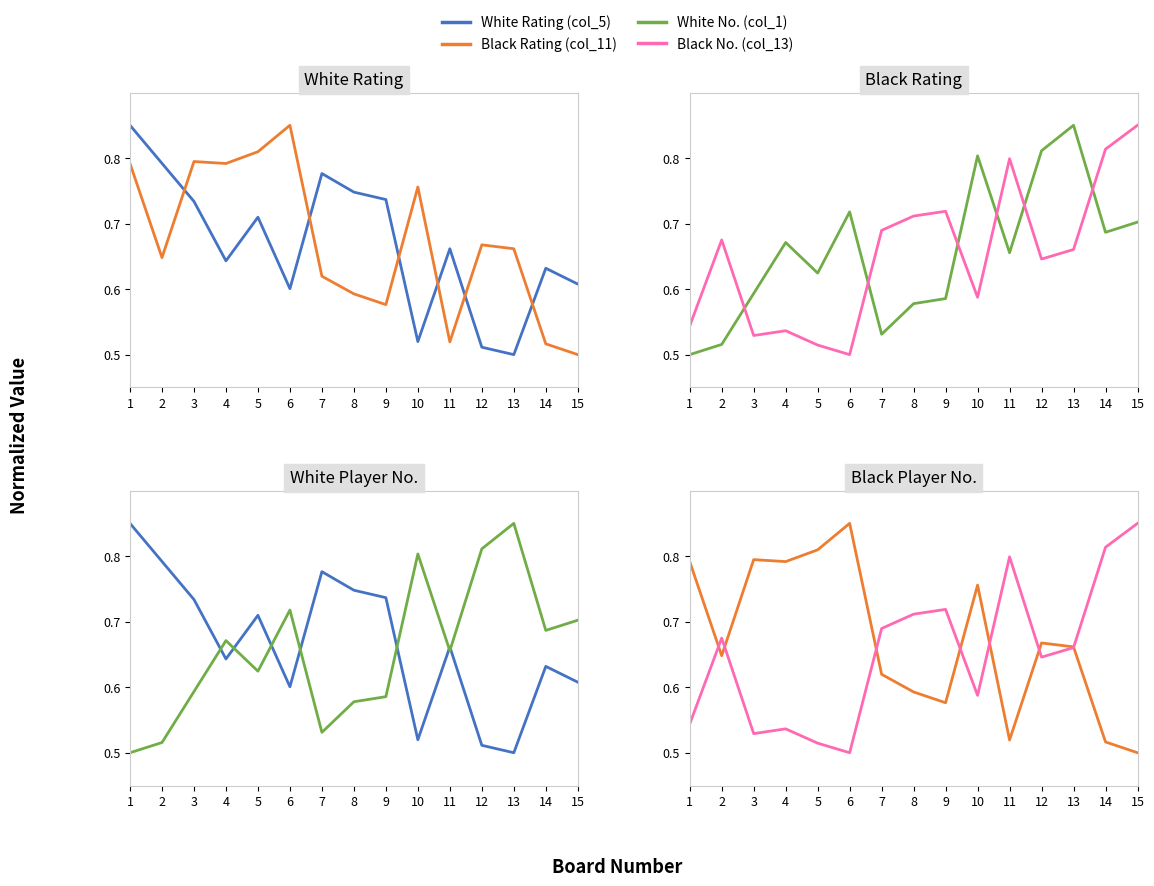

Rank the series by their maximum value, from lowest to highest.

White Rating (col_5), Black Rating (col_11), White No. (col_1), Black No. (col_13)